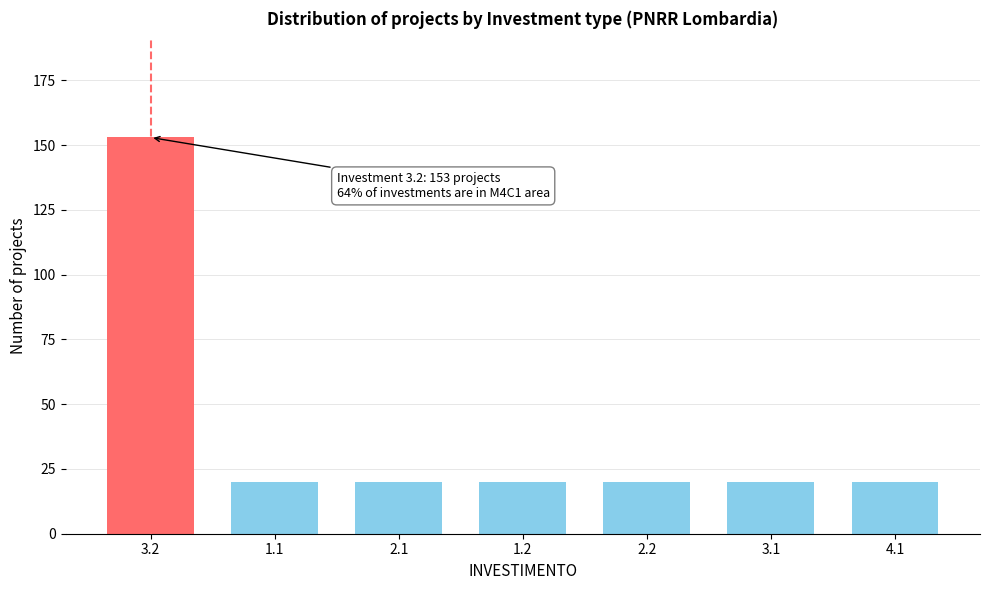

Reading left to right, extract all data points from this chart.

3.2=153	1.1=20	2.1=20	1.2=20	2.2=20	3.1=20	4.1=20